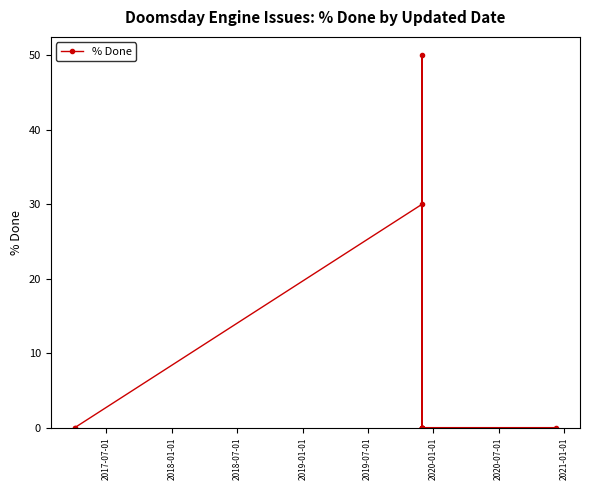

How many lines are shown in the chart?

1